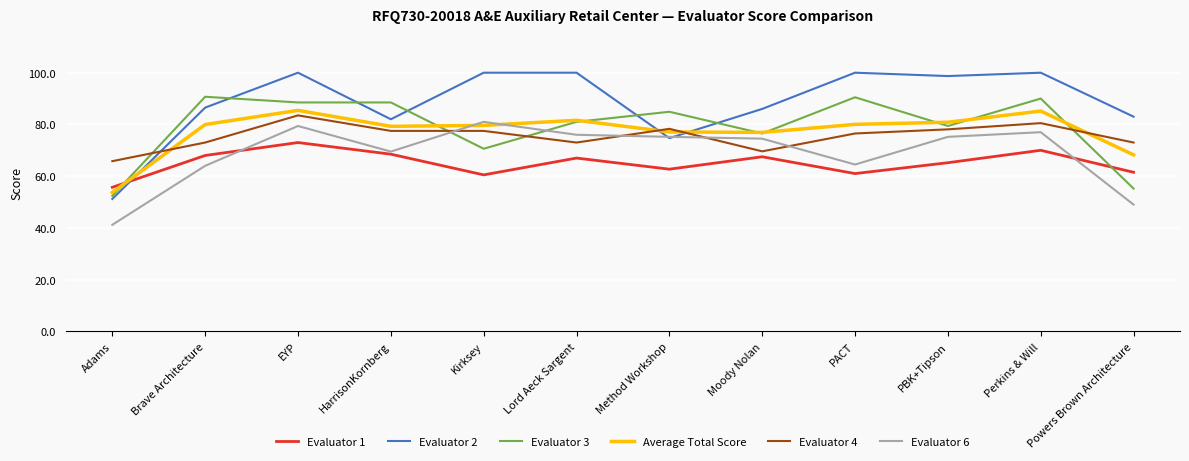

Which category has the lowest value across all series?

Adams